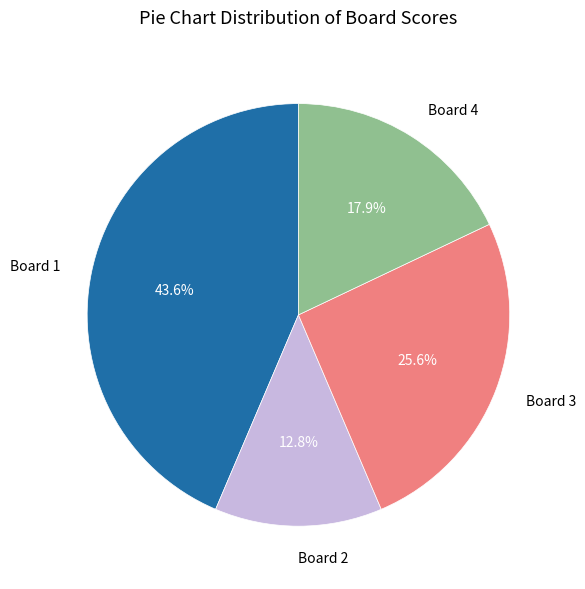

True or false: Board 3 accounts for 34% of the total.

False